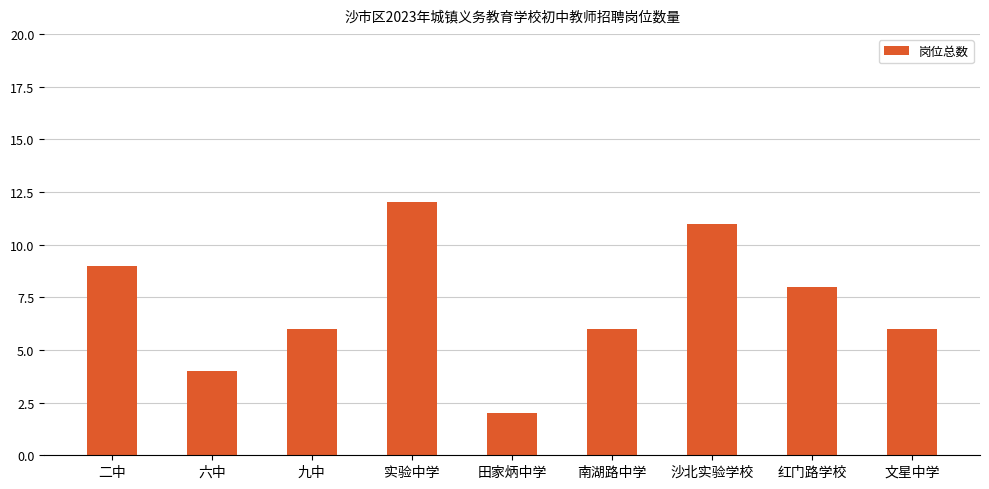

At which category does the chart reach its minimum across all series?

田家炳中学